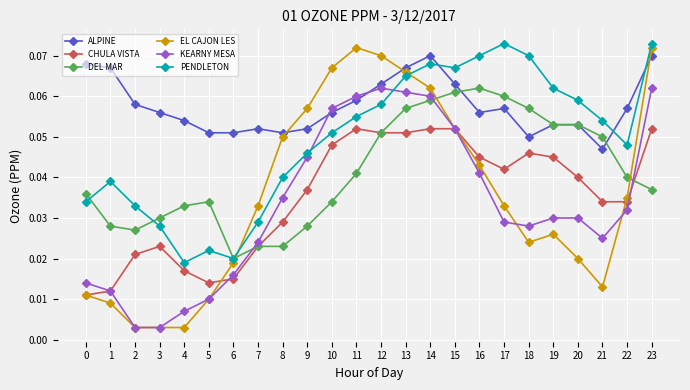

At which category is the sum across all series the highest?

14